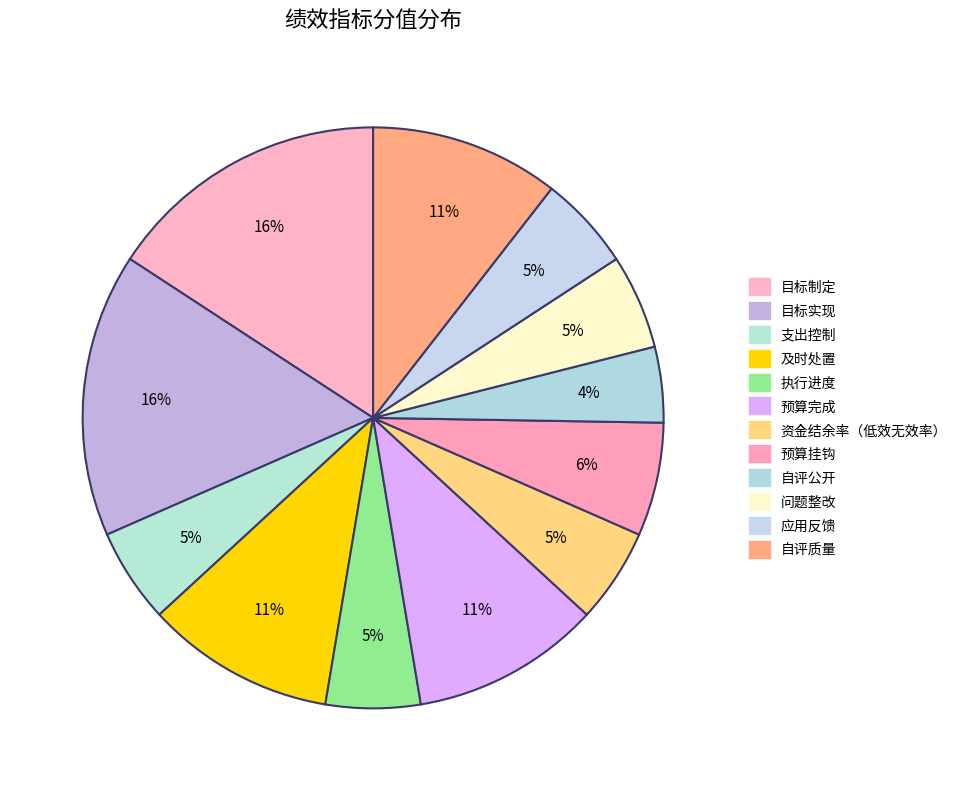

Rank the categories by value from highest to lowest.

目标制定, 目标实现, 及时处置, 预算完成, 自评质量, 预算挂钩, 支出控制, 执行进度, 资金结余率（低效无效率）, 问题整改, 应用反馈, 自评公开